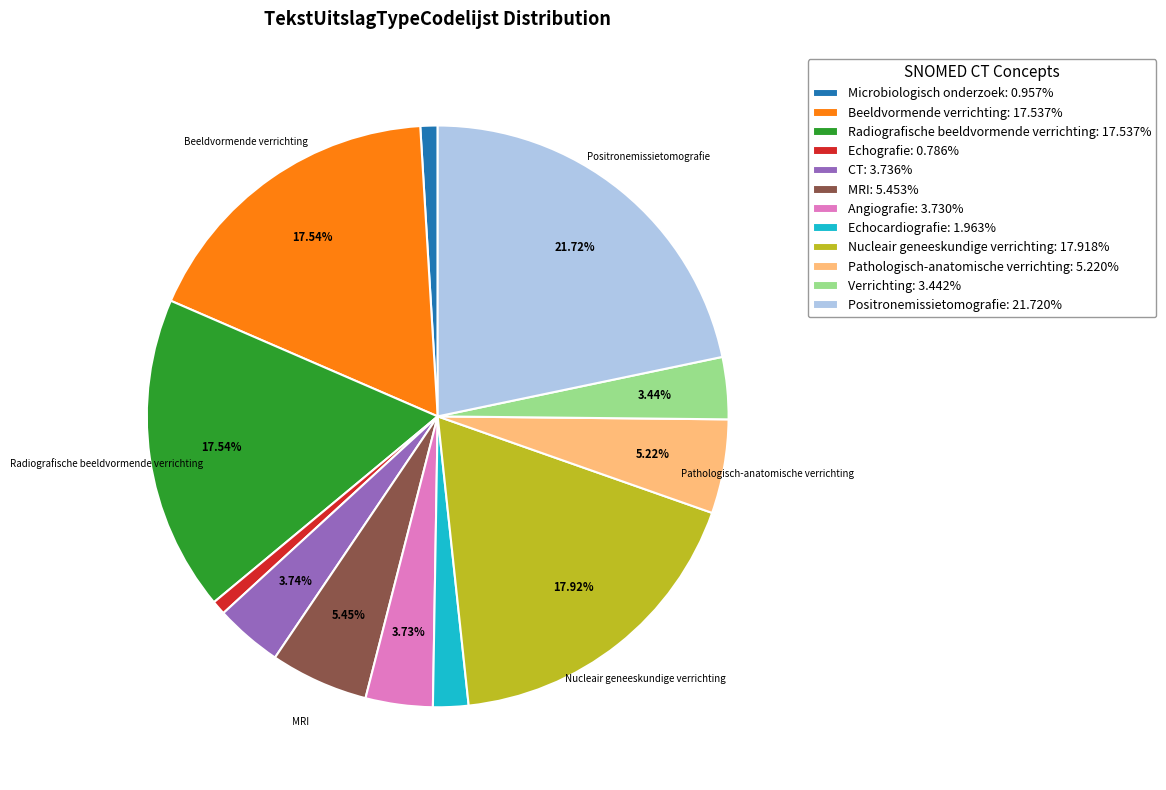

How many slices are in this pie chart?

12